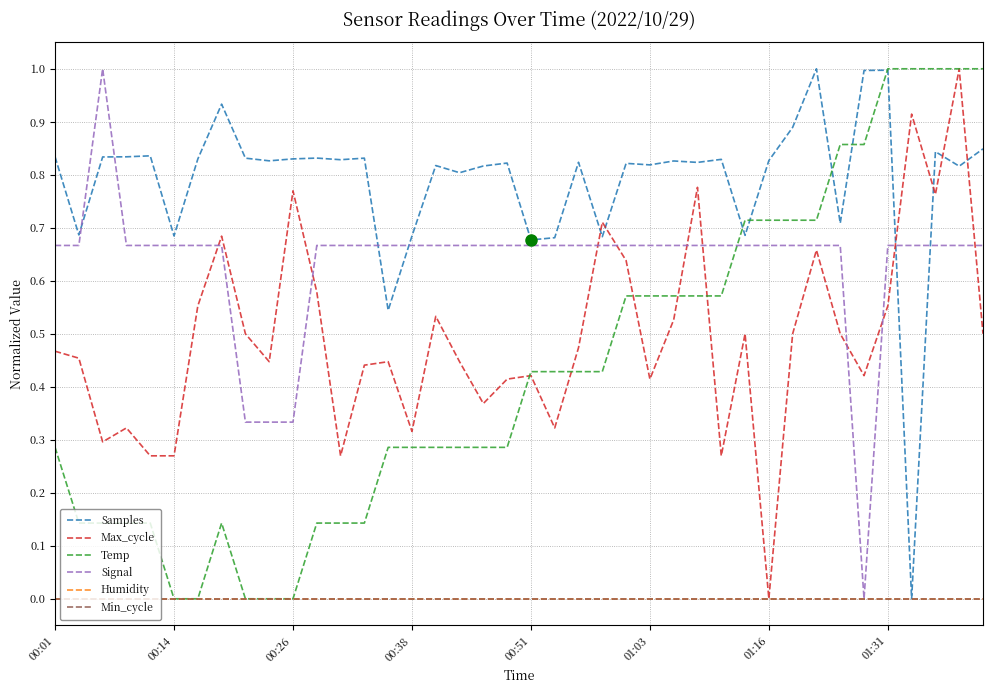

Does the chart display data point markers on the line(s)?

No